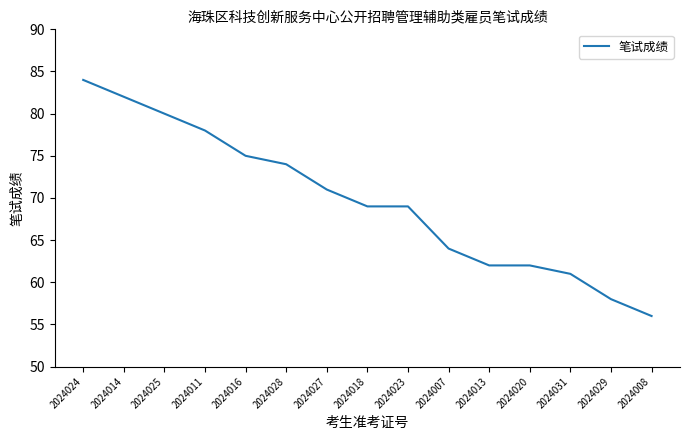

What is the change in value from 2024023 to 2024008?

-13